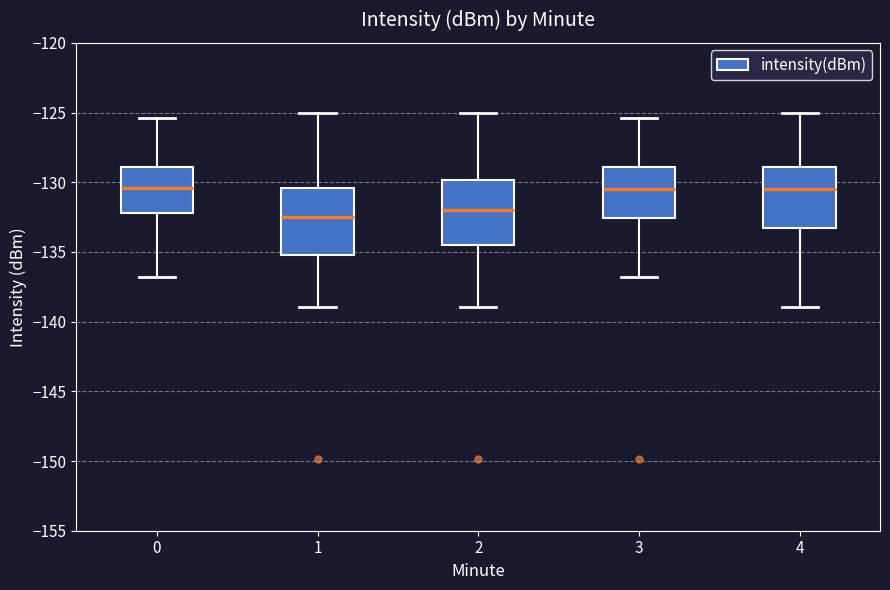

Which box has the lowest median line?

1